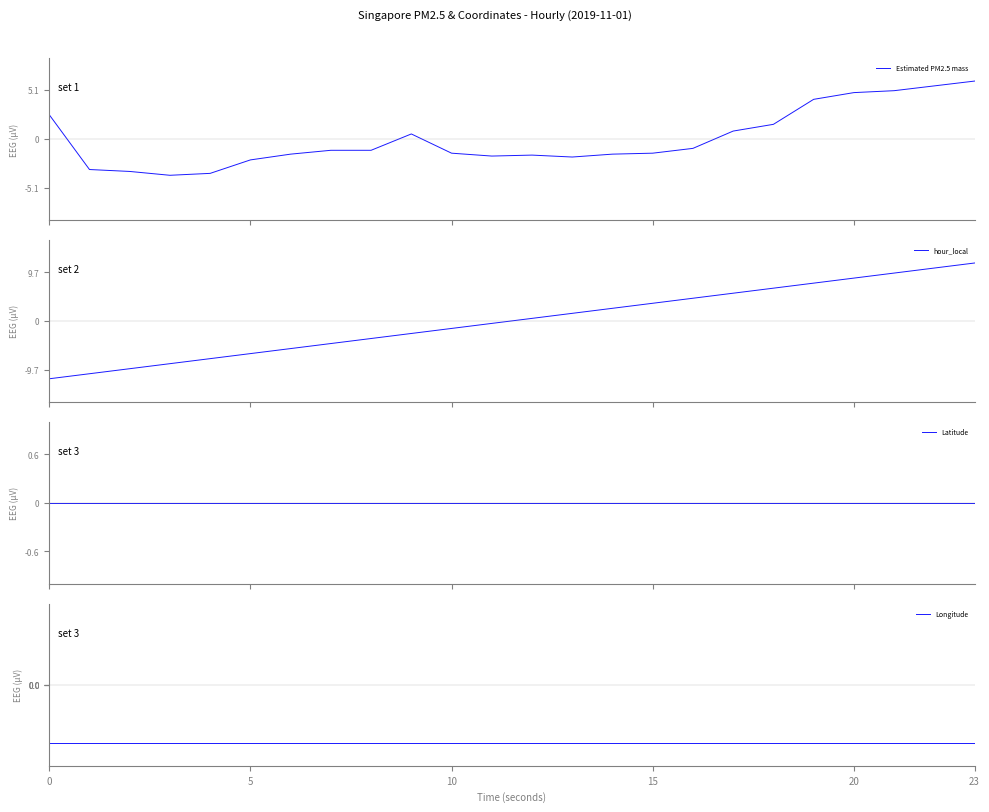

Reading left to right, extract all data points from this chart.

Estimated PM2.5 mass: 2.5	-3.2	-3.4	-3.8	-3.6	-2.2	-1.6	-1.2	-1.2	0.5	-1.5	-1.8	-1.7	-1.9	-1.6	-1.5	-1.0	0.8	1.5	4.1	4.8	5.0	5.5	6.0
hour_local: -11.5	-10.5	-9.5	-8.5	-7.5	-6.5	-5.5	-4.5	-3.5	-2.5	-1.5	-0.5	0.5	1.5	2.5	3.5	4.5	5.5	6.5	7.5	8.5	9.5	10.5	11.5
Latitude: 0.0	0.0	0.0	0.0	0.0	0.0	0.0	0.0	0.0	0.0	0.0	0.0	0.0	0.0	0.0	0.0	0.0	0.0	0.0	0.0	0.0	0.0	0.0	0.0
Longitude: -0.0	-0.0	-0.0	-0.0	-0.0	-0.0	-0.0	-0.0	-0.0	-0.0	-0.0	-0.0	-0.0	-0.0	-0.0	-0.0	-0.0	-0.0	-0.0	-0.0	-0.0	-0.0	-0.0	-0.0